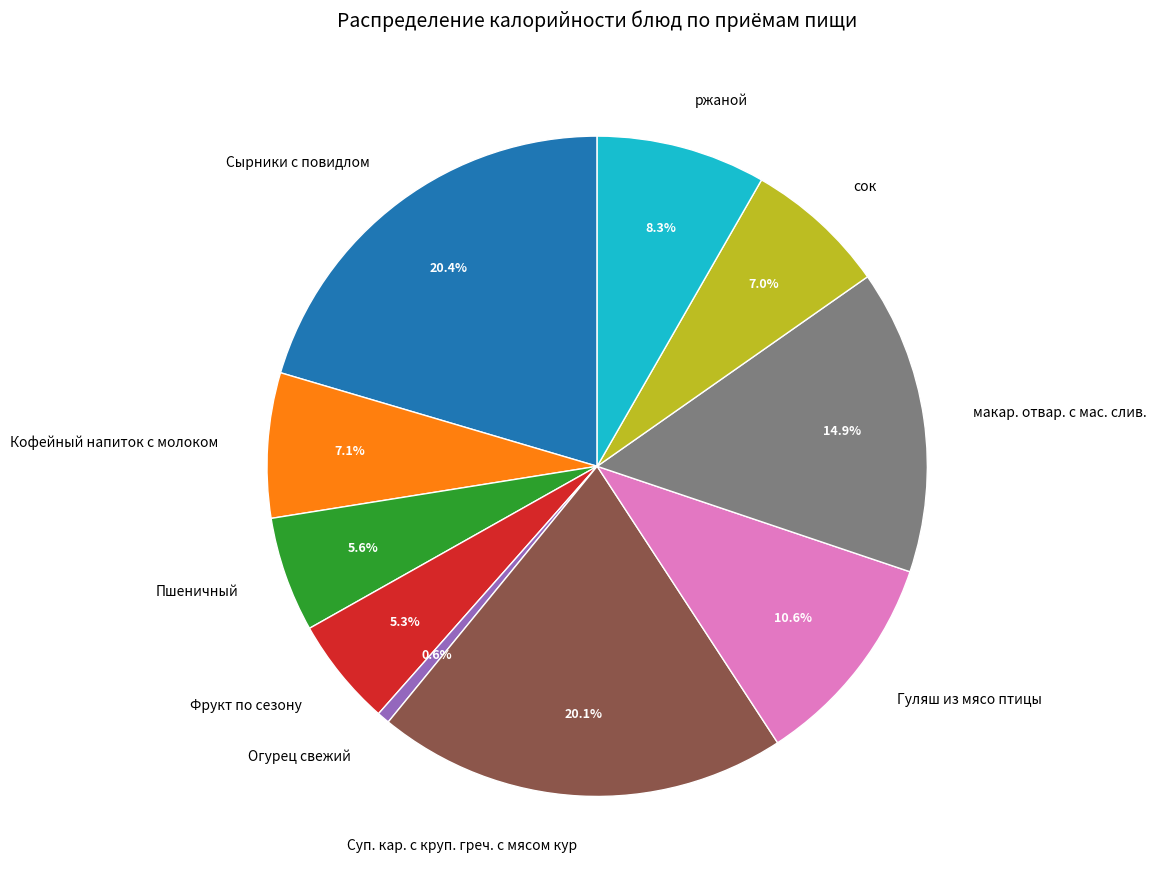

Between макар. отвар. с мас. слив. and Гуляш из мясо птицы, which is larger?

макар. отвар. с мас. слив.